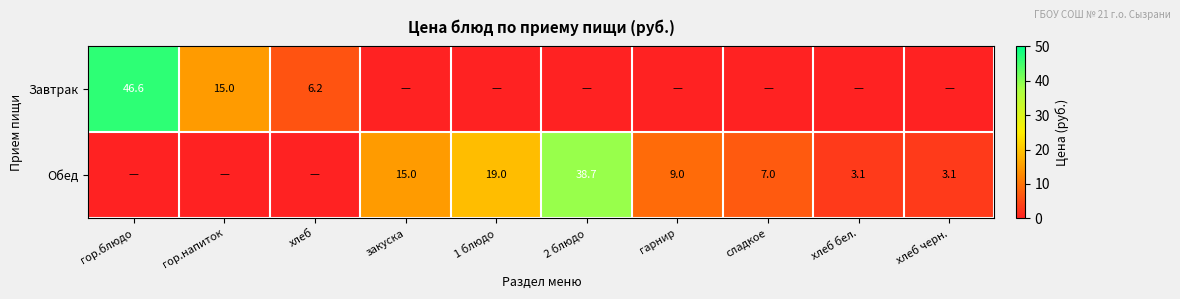

What is the difference between the Обед values at сладкое and закуска?

8.0